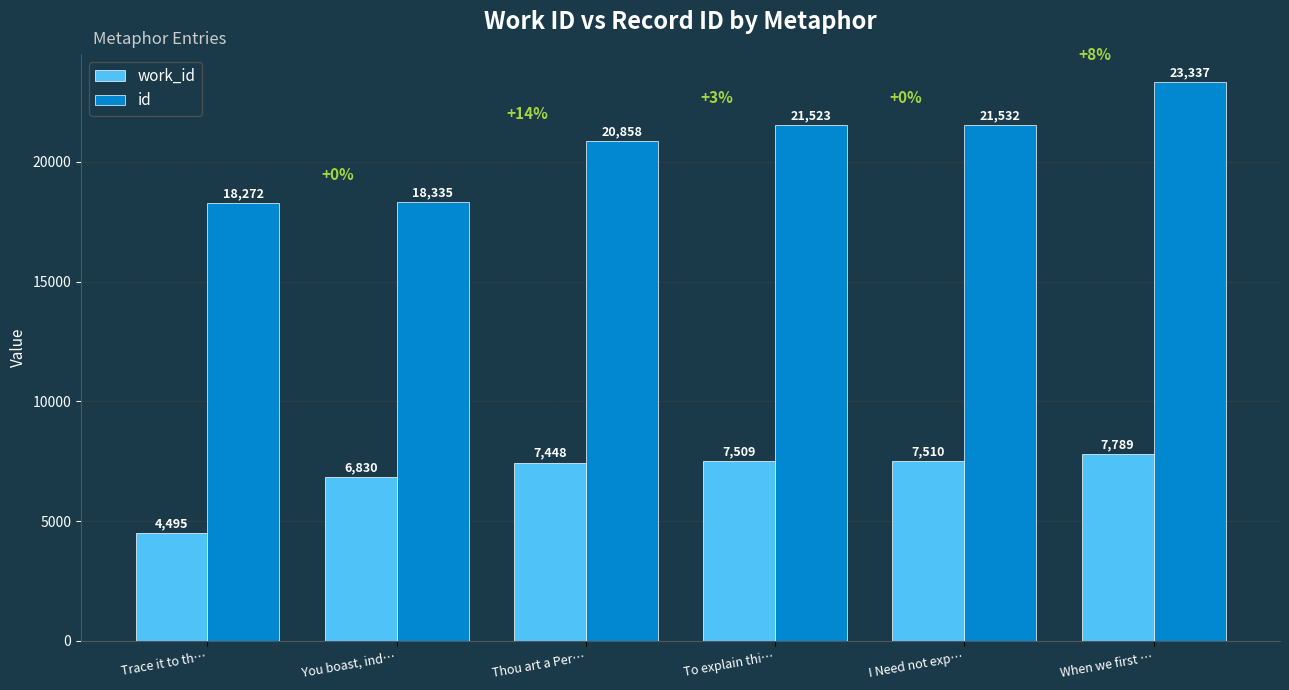

What is the value of the id bar at the 5th from the left?

21532